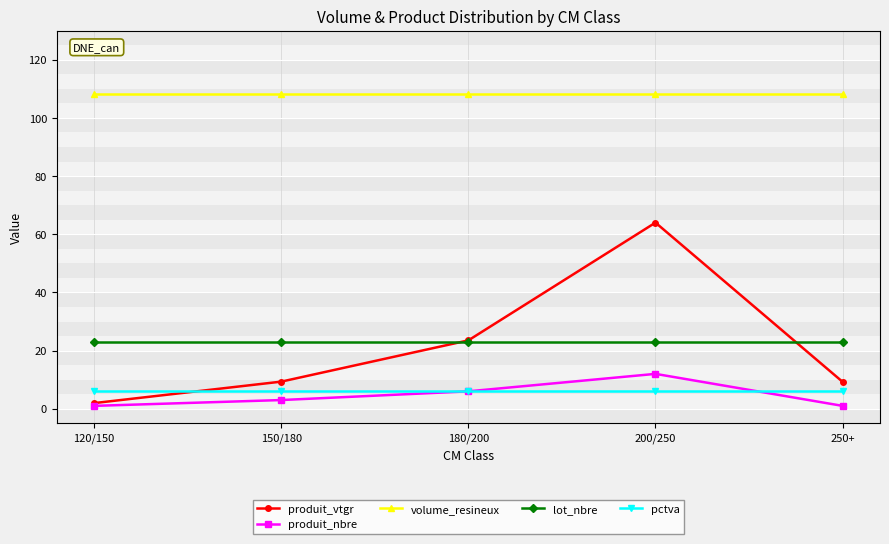

What is the sum of all volume_resineux values?

540.4